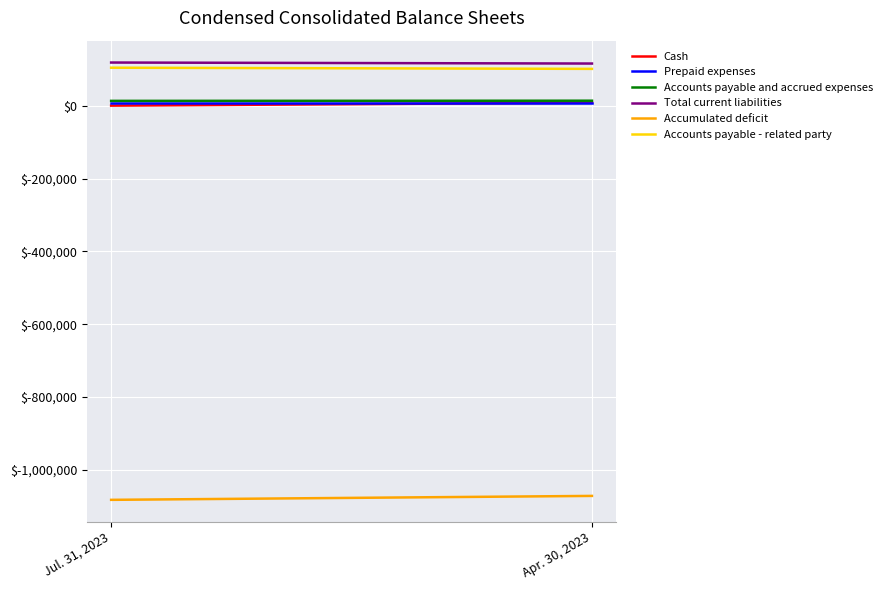

Which category has the highest value in the Prepaid expenses series?

Jul. 31, 2023